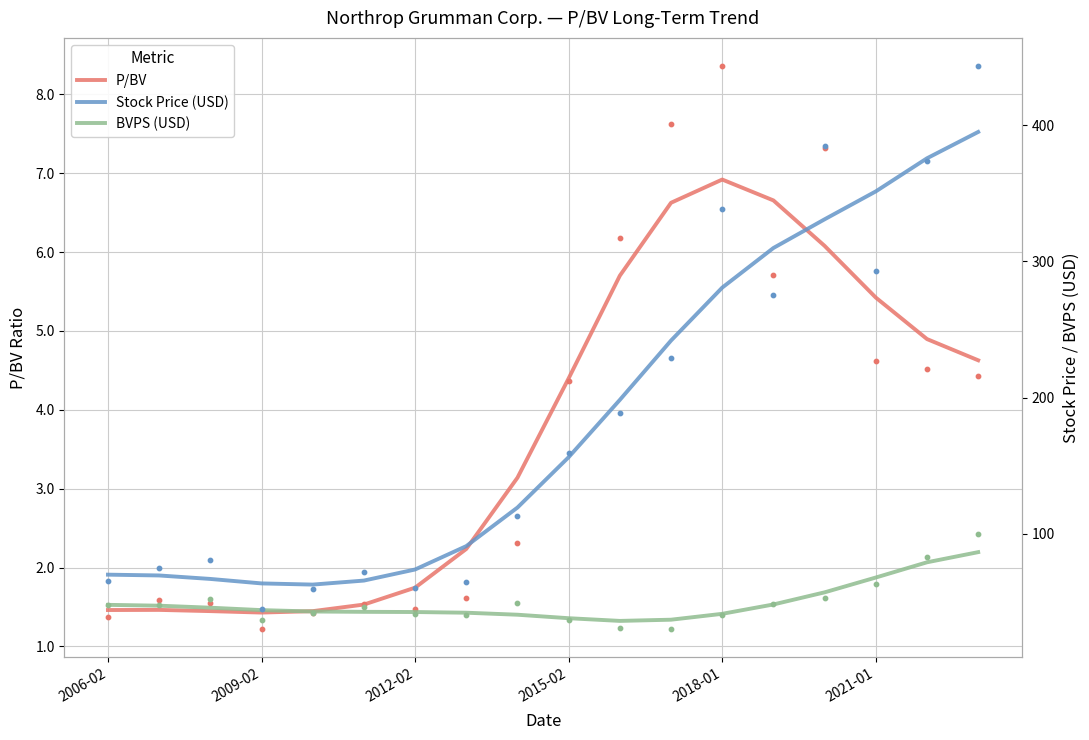

Which series has the largest Y range (max minus min)?

Stock Price (USD)